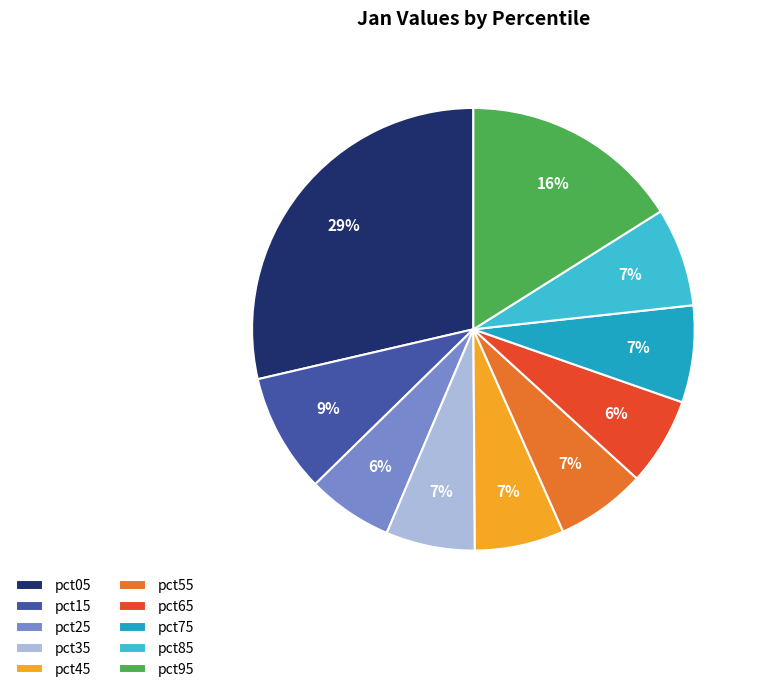

How many segments does this pie chart have?

10